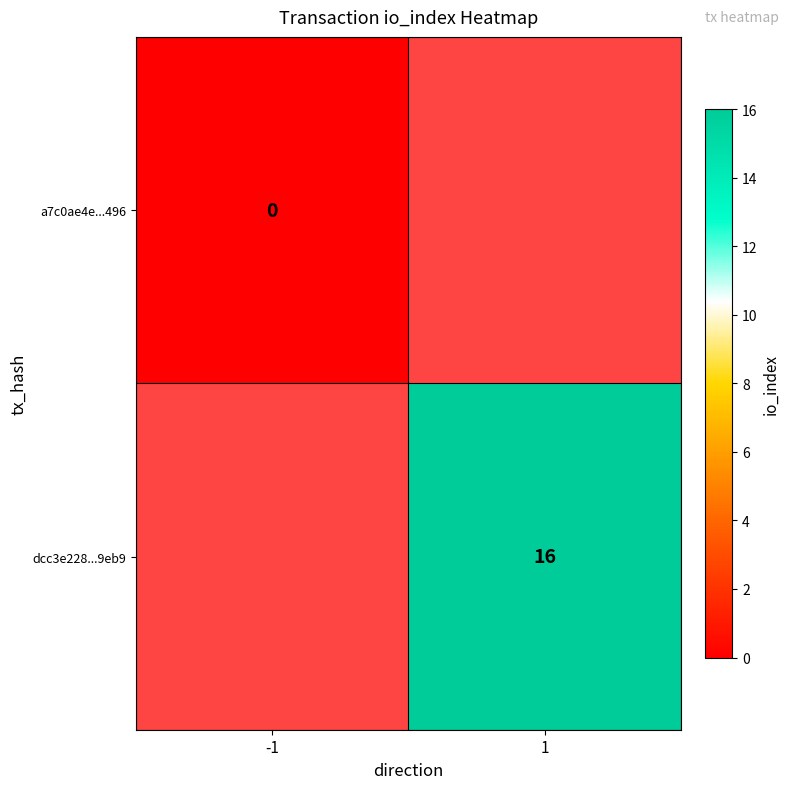

Is the value of dcc3e228...9eb9 at 1 greater than the value of a7c0ae4e...496 at -1?

Yes